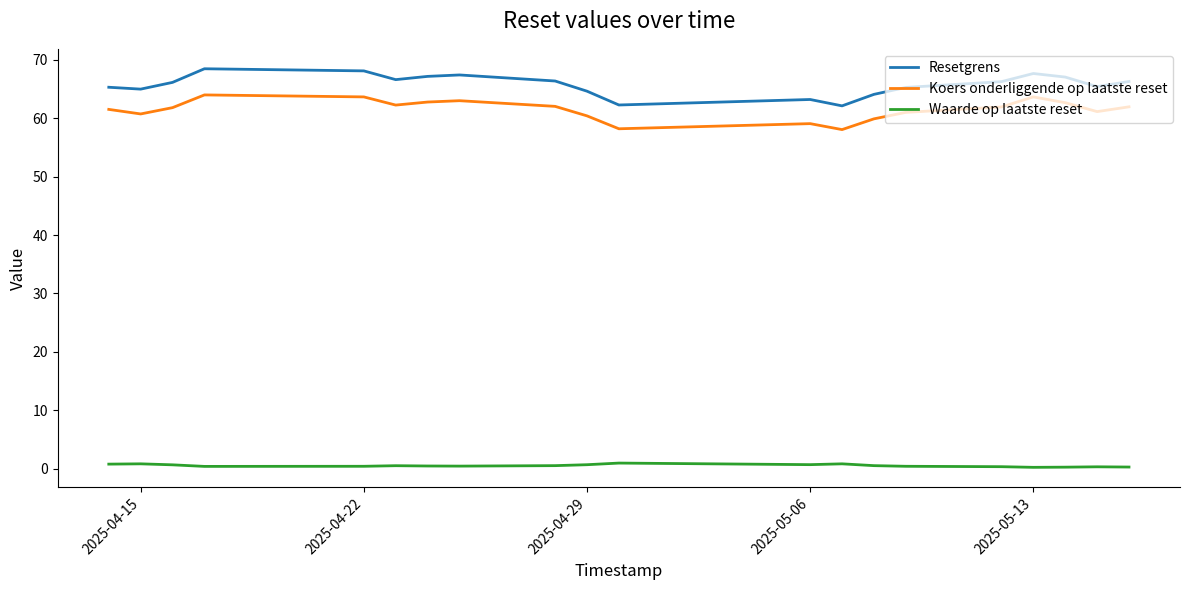

Is it true that Koers onderliggende op laatste reset equals 15.5 at 2025-05-06?

False